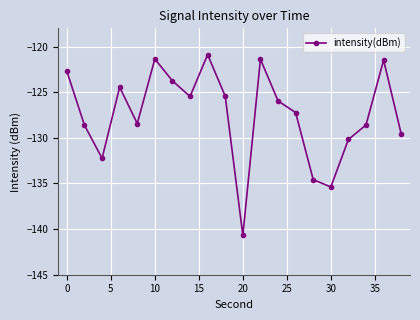

What is the average value?

-127.4